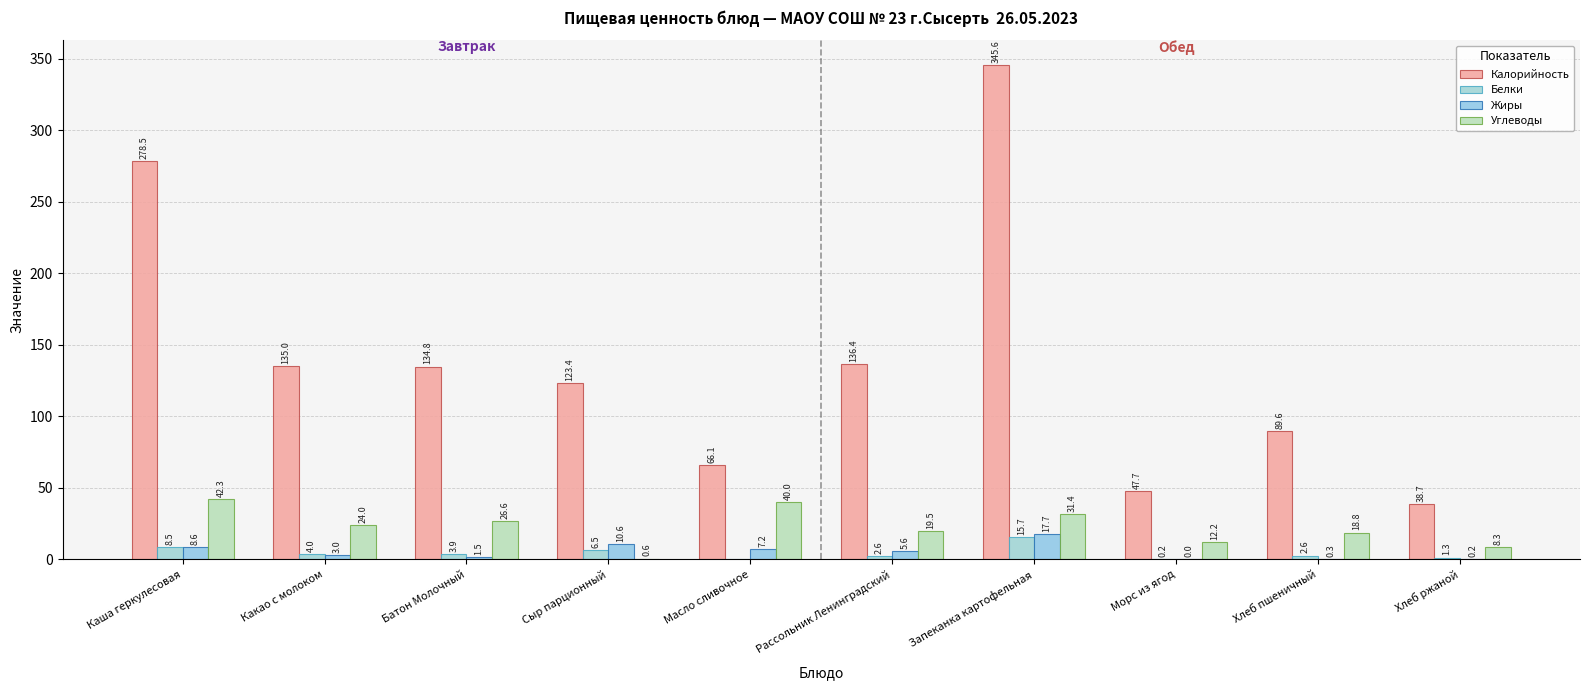

What are all the series names shown in the legend?

Калорийность, Белки, Жиры, Углеводы